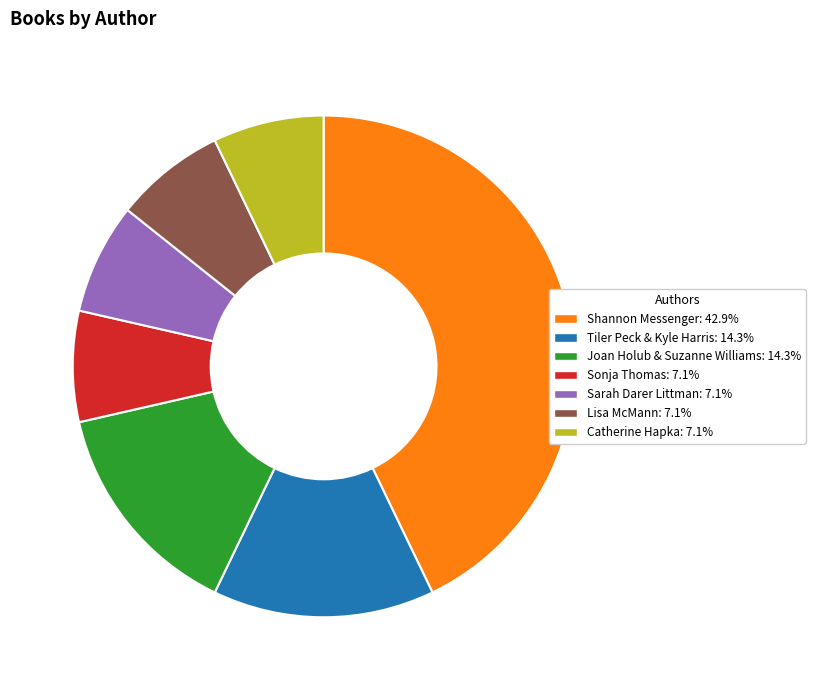

Which slice is the largest?

Shannon Messenger